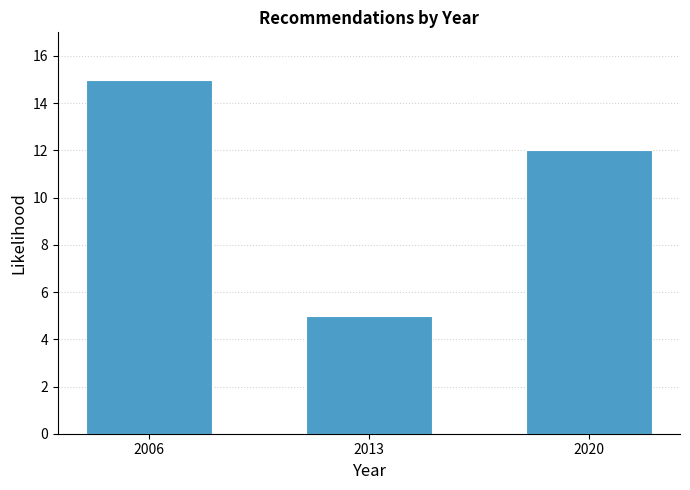

Reading left to right, list every bar in this chart as the range it spans on the x-axis followed by its height. The values are not printed on the chart, so give them approximately, as read against the axis.

2004 to 2011: 15
2011 to 2018: 5
2018 to 2022: 12